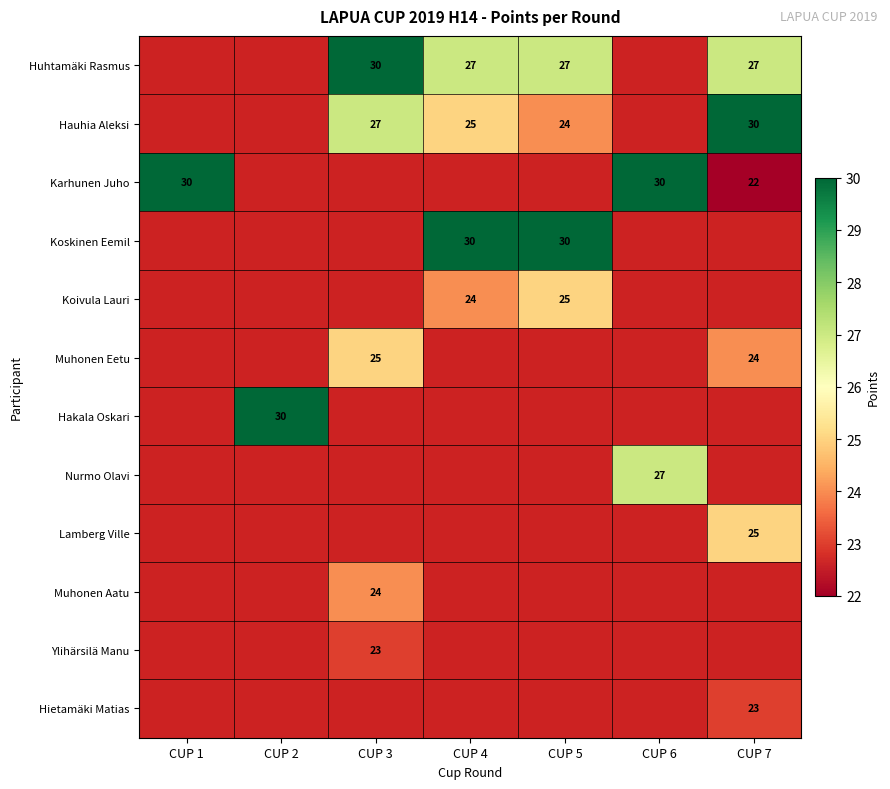

At which category does the chart reach its minimum across all series?

CUP 7